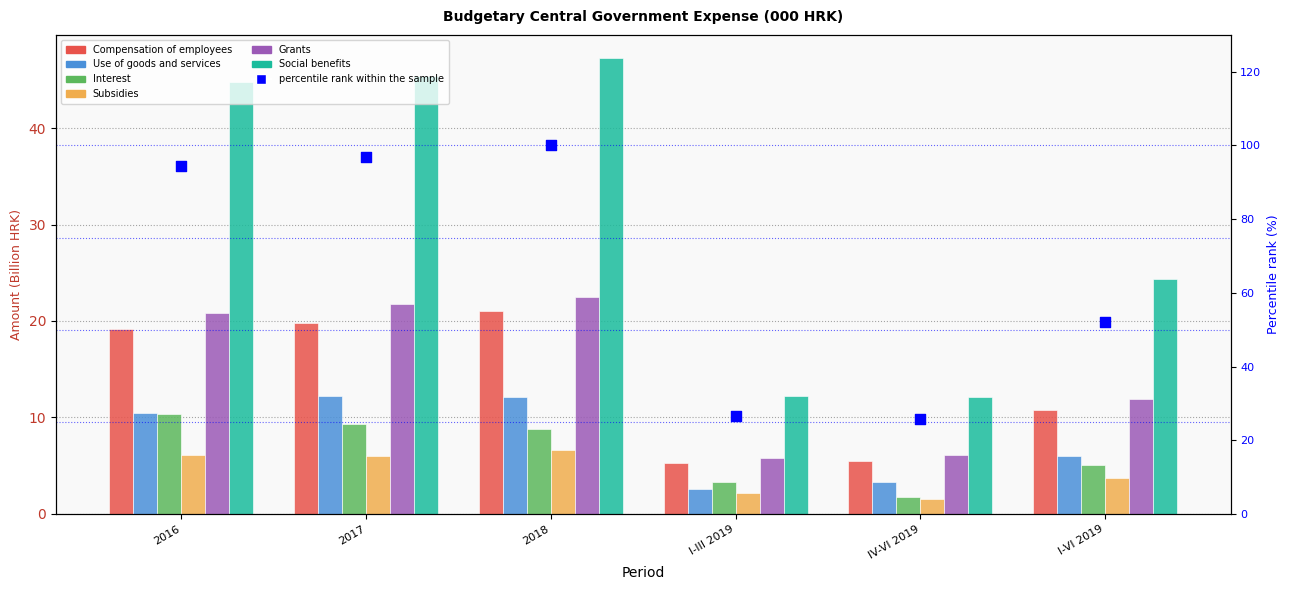

Which series reaches the minimum Y coordinate?

Subsidies